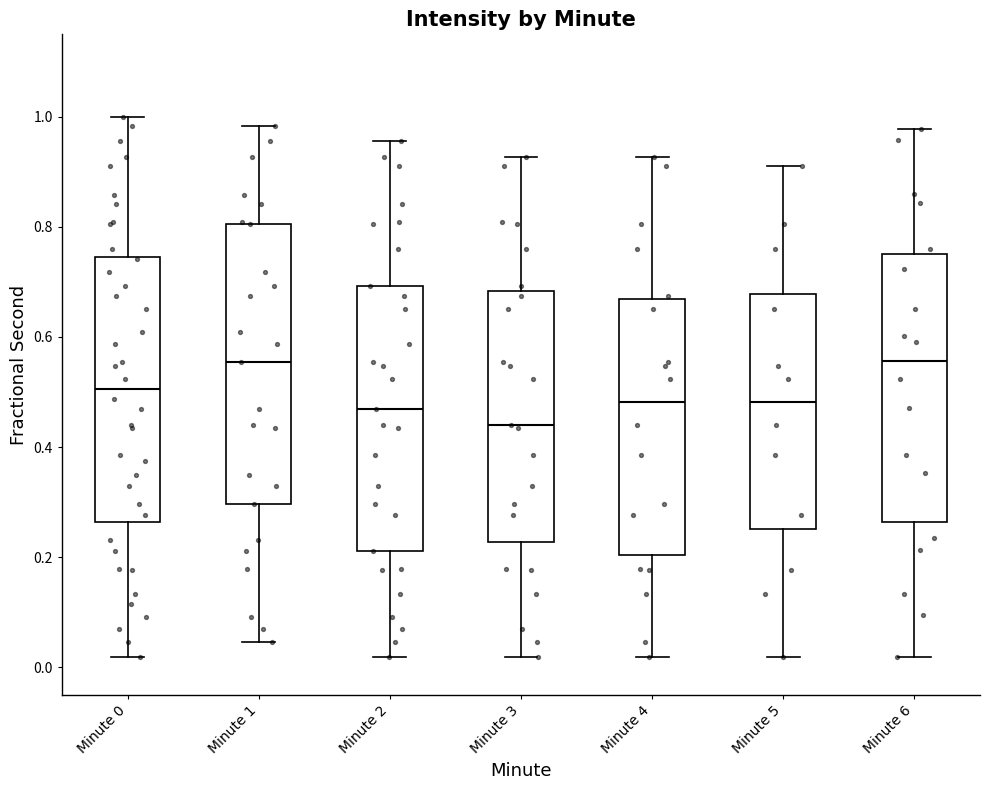

Where is the upper edge of the box for Minute 6 on the y-axis? The values are not printed on the chart, so give them approximately, as read against the axis.

0.76